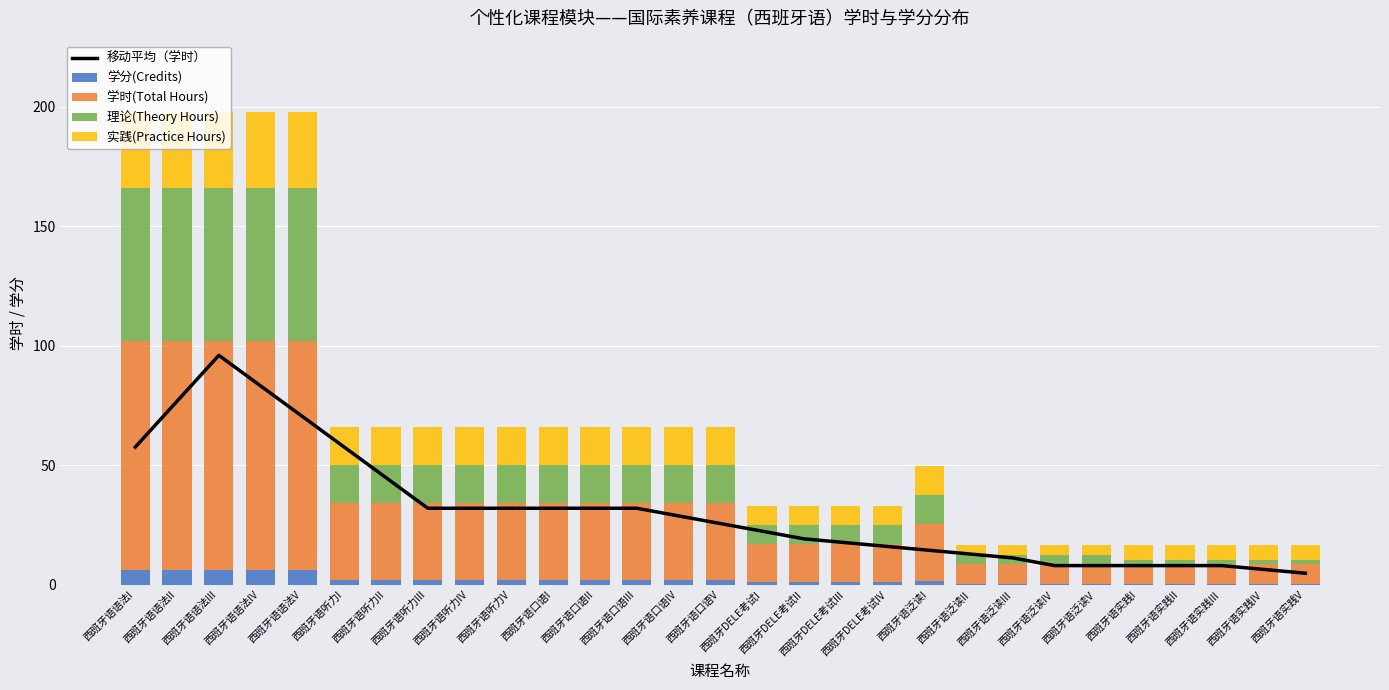

What is the spread (max minus min) of values at 西班牙语泛读II?

12.3